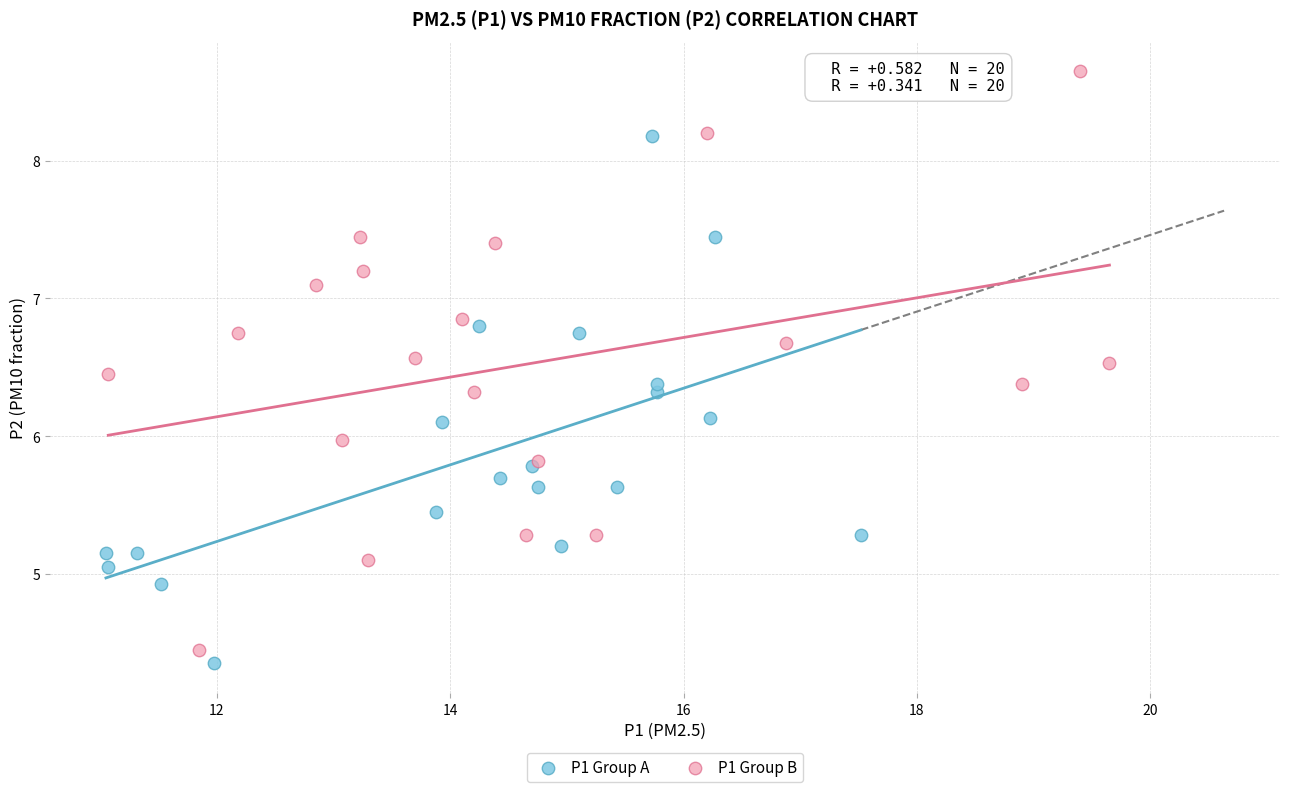

Which series contains the highest Y value?

P1 Group B